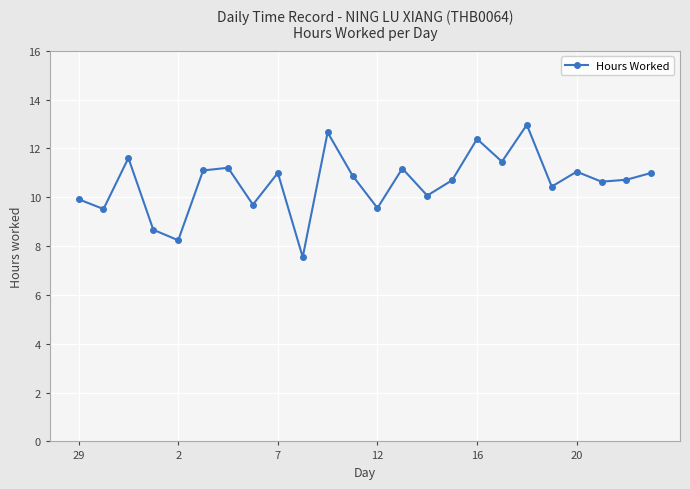

How many points are lower than both their immediate neighbors (excluding endpoints)?

9